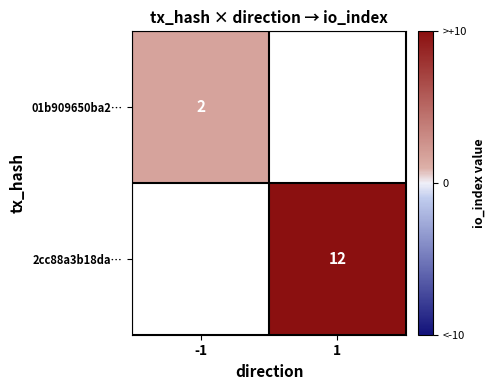

Between -1 and 1, which is larger?

1